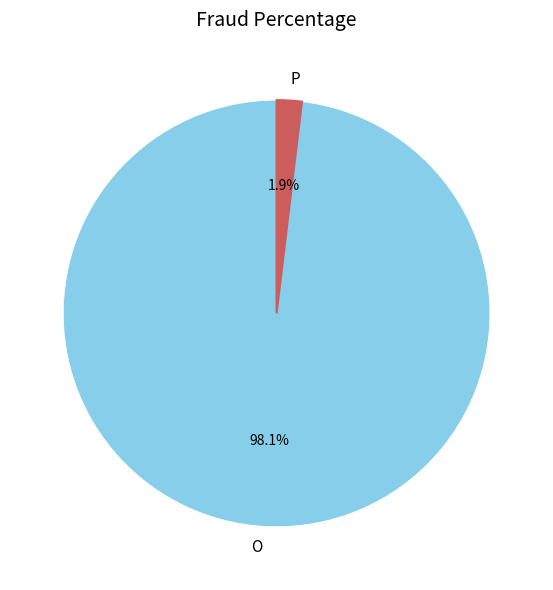

Between O and P, which is larger?

O